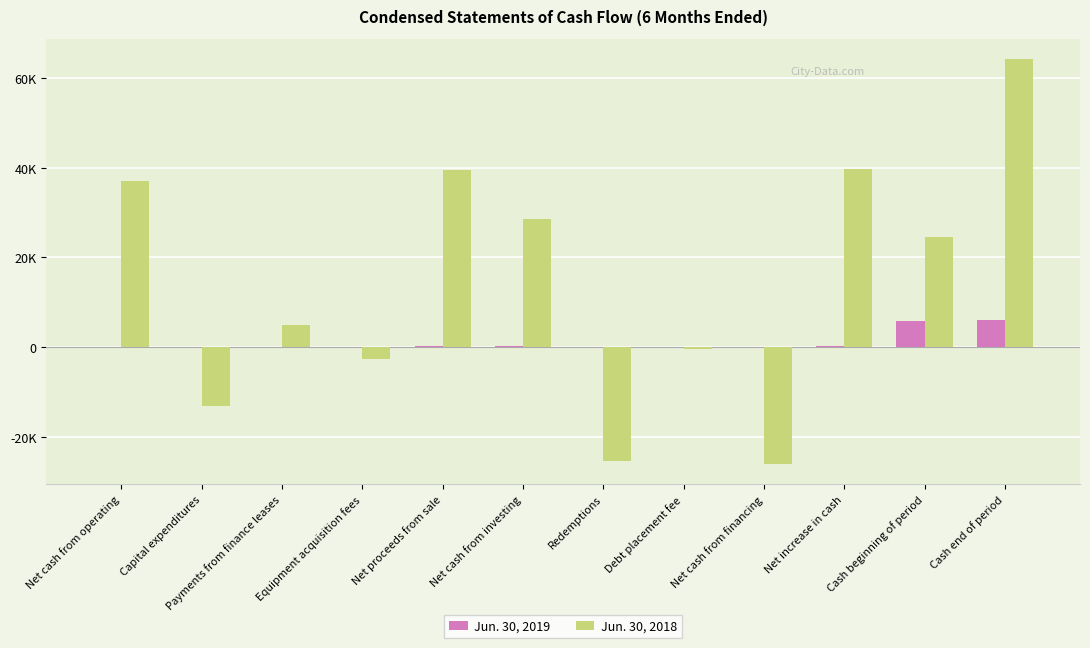

Which series has the widest spread of values?

Jun. 30, 2018